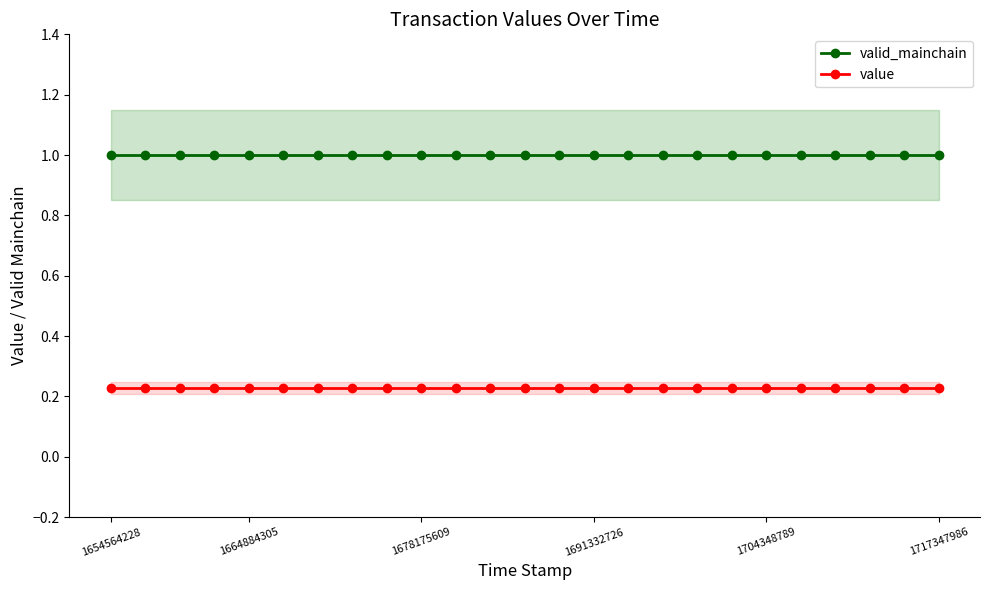

Which category has the lowest value in the valid_mainchain series?

1654564228